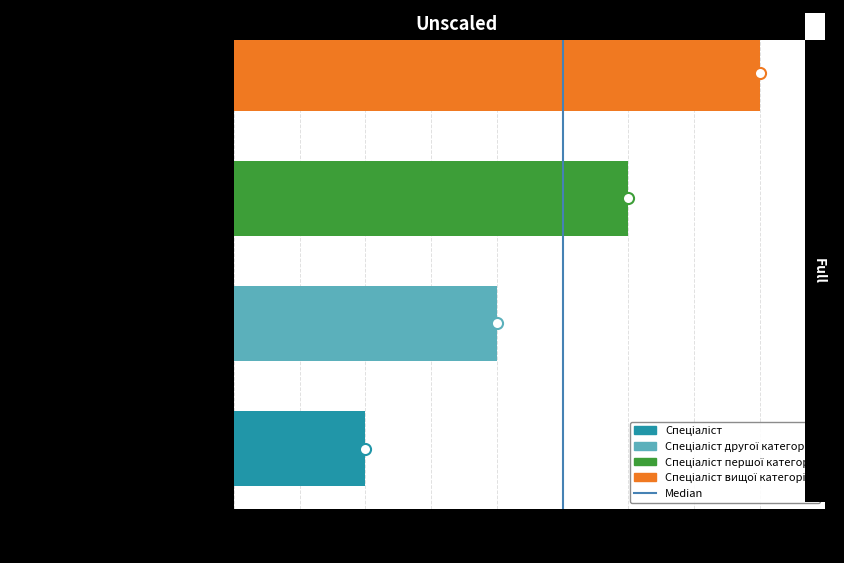

What is the maximum value shown in the chart?

4